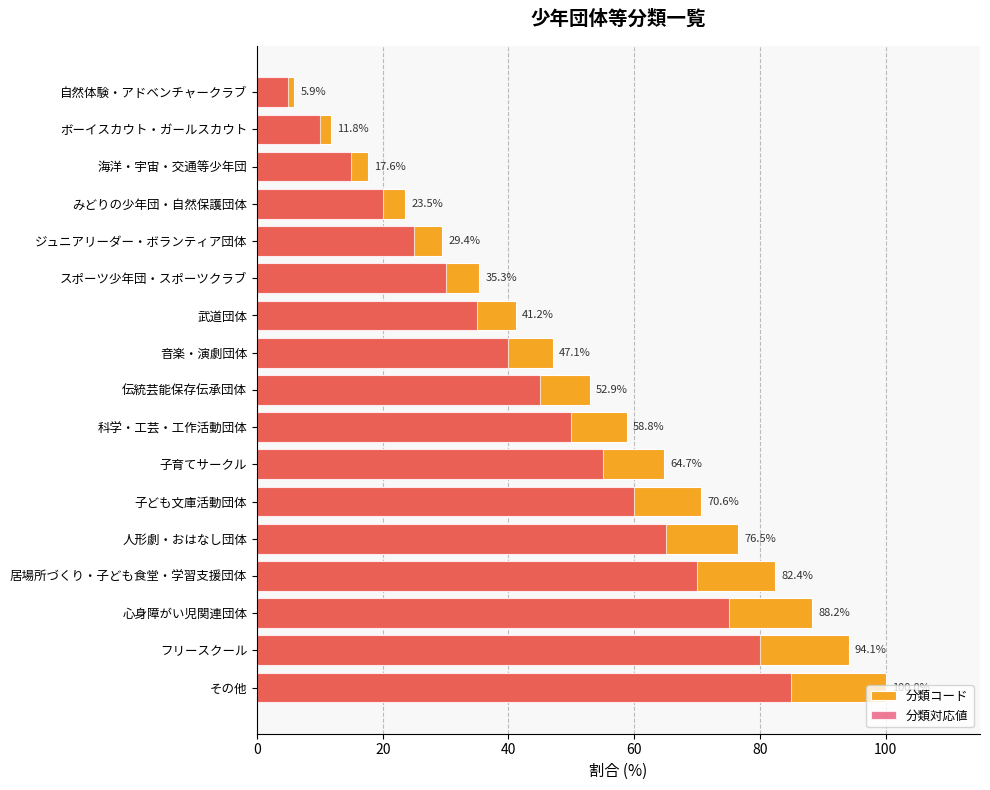

Which series changed the most between 伝統芸能保存伝承団体 and フリースクール?

分類コード